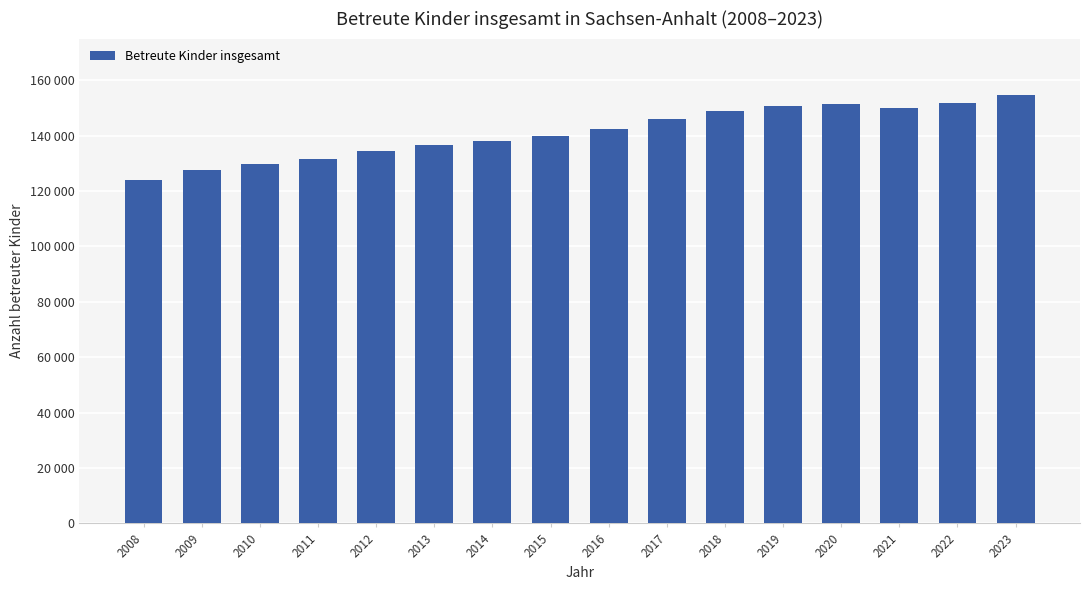

What is the value of the 2nd bar from the left?

127636